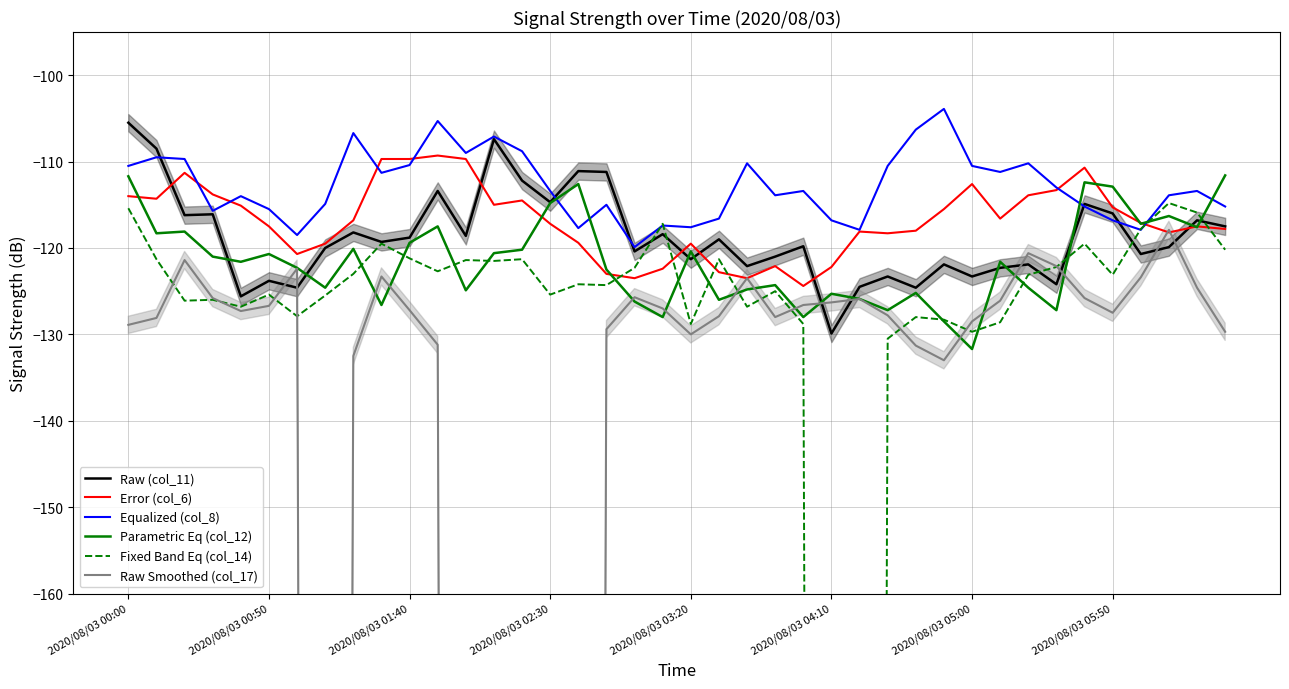

How many distinct data groups are displayed?

6